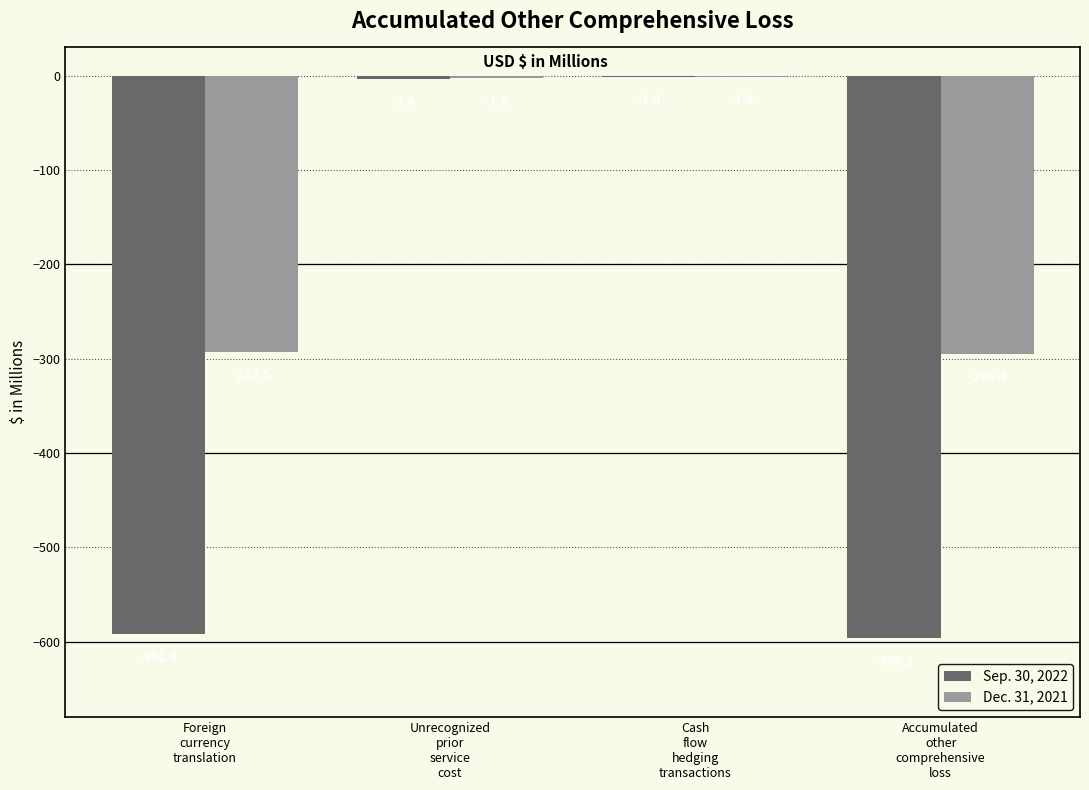

What is the sum of the Sep. 30, 2022 values at Foreign
currency
translation and Cash
flow
hedging
transactions?

-592.8